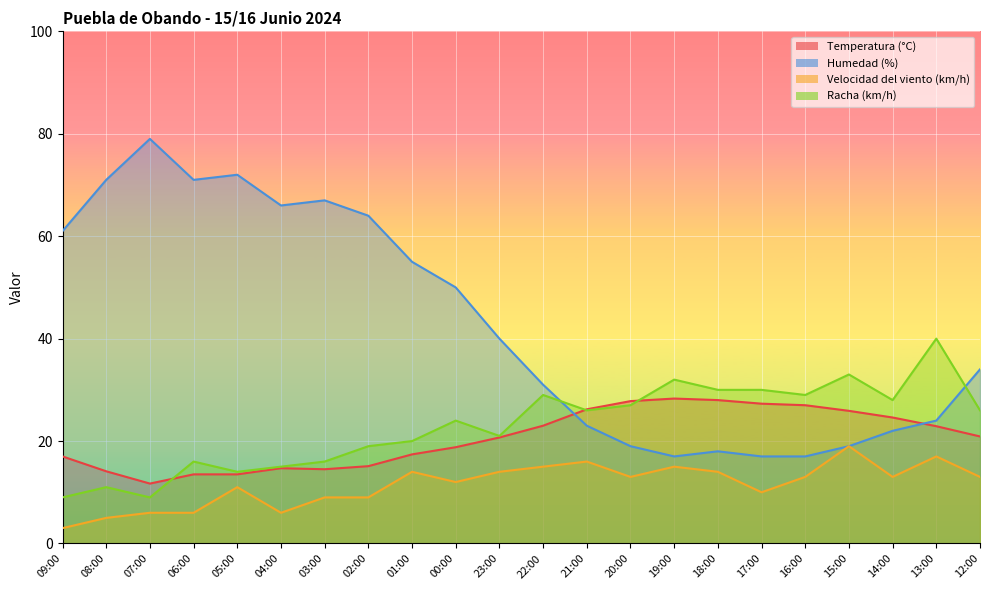

What is the approximate value of Velocidad del viento (km/h) at 19:00?

15.0